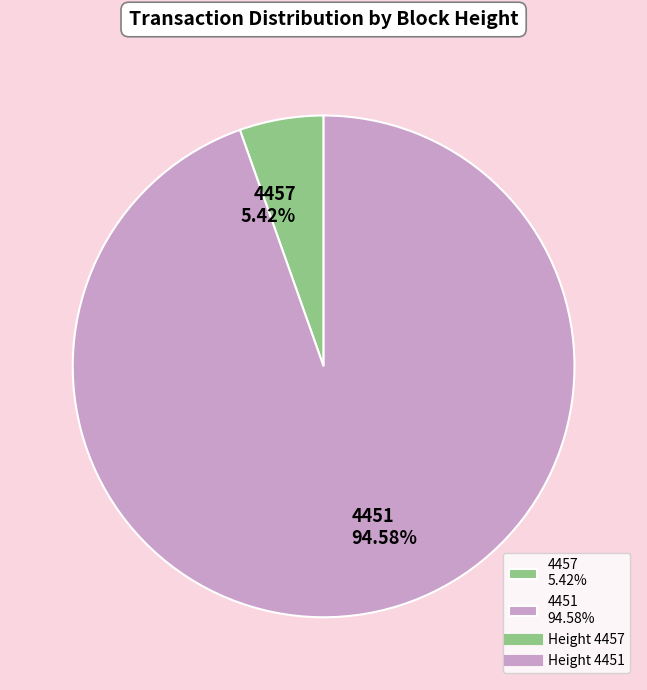

What percentage is the 4451 slice, to the nearest percent?

95%